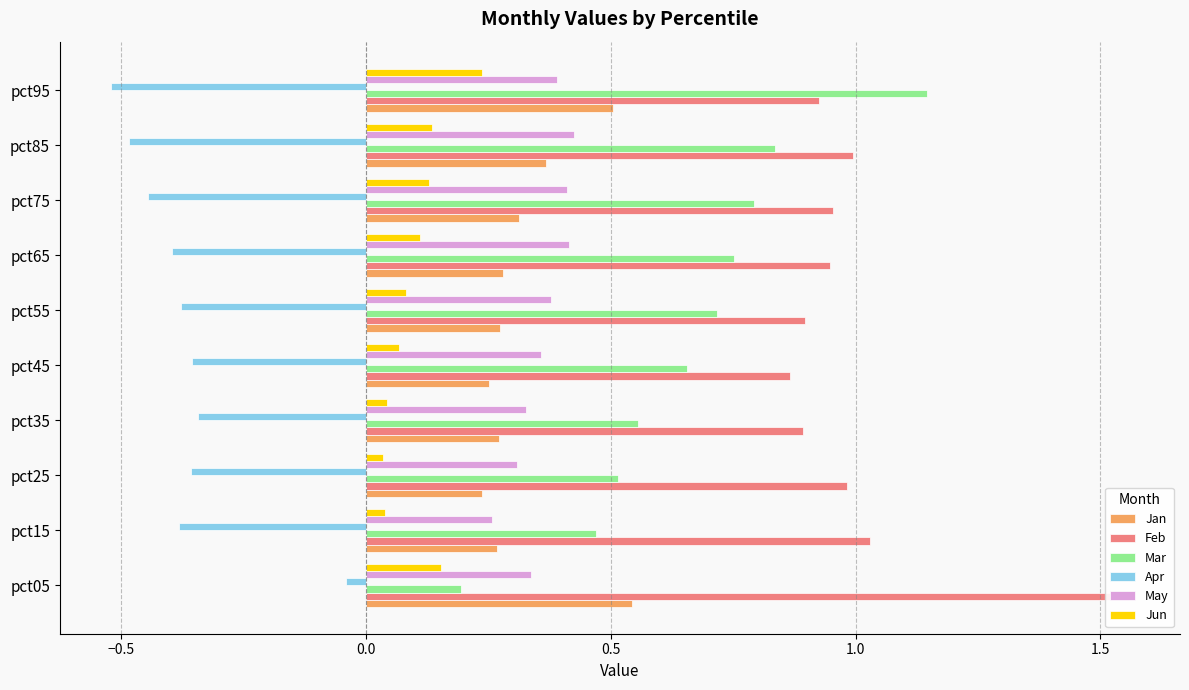

What is the approximate value of Jun at pct45?

0.1